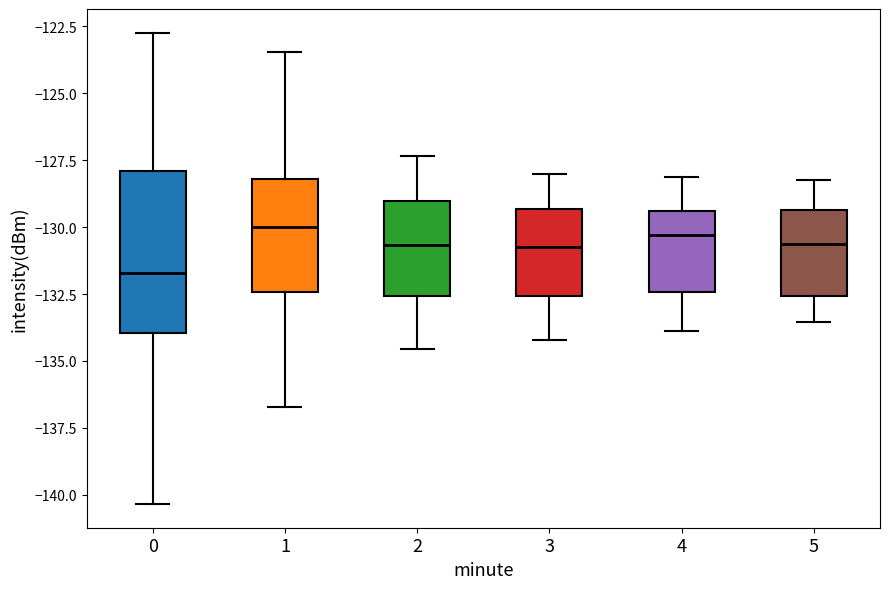

Reading left to right, transcribe this box plot: for each box, give where its median line is, the range the box spans, and where its two whiskers end, as read against the y-axis. The values are not printed on the chart, so give them approximately, as read against the axis.

0: median -131.5, box -134.0 to -128.0, whiskers -140.5 to -122.5
1: median -130.0, box -132.5 to -128.0, whiskers -136.5 to -123.5
2: median -130.5, box -132.5 to -129.0, whiskers -134.5 to -127.5
3: median -130.5, box -132.5 to -129.5, whiskers -134.0 to -128.0
4: median -130.5, box -132.5 to -129.5, whiskers -134.0 to -128.0
5: median -130.5, box -132.5 to -129.5, whiskers -133.5 to -128.0